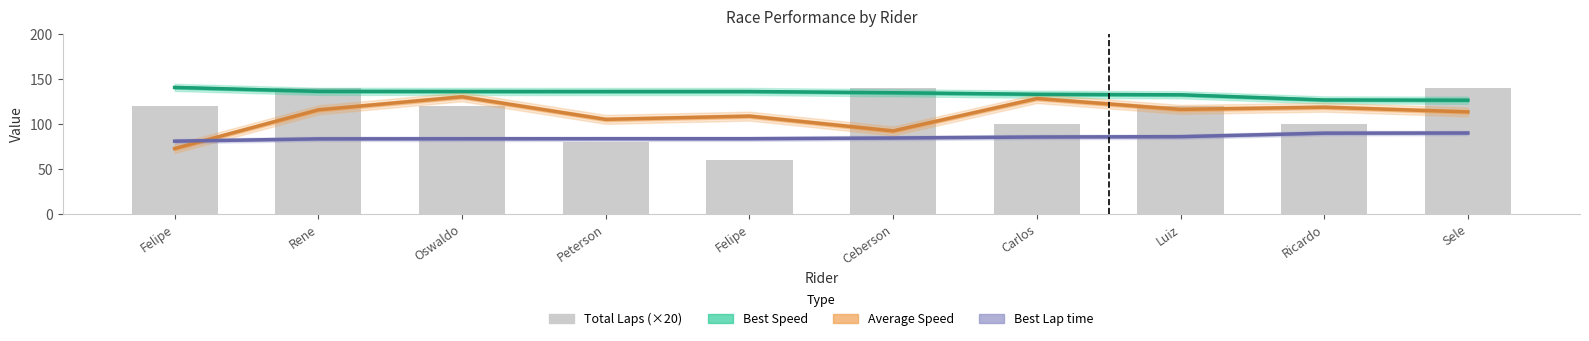

What are all the series names shown in the legend?

Best Speed, Average Speed, Best Lap time, Total Laps (×20)